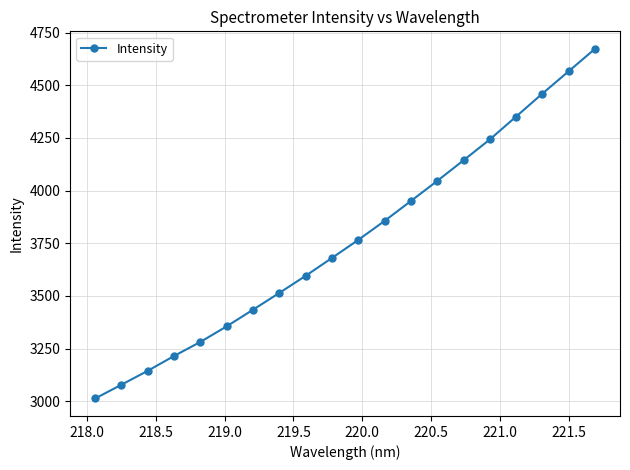

What is the difference between the second highest and minimum values?

1553.7